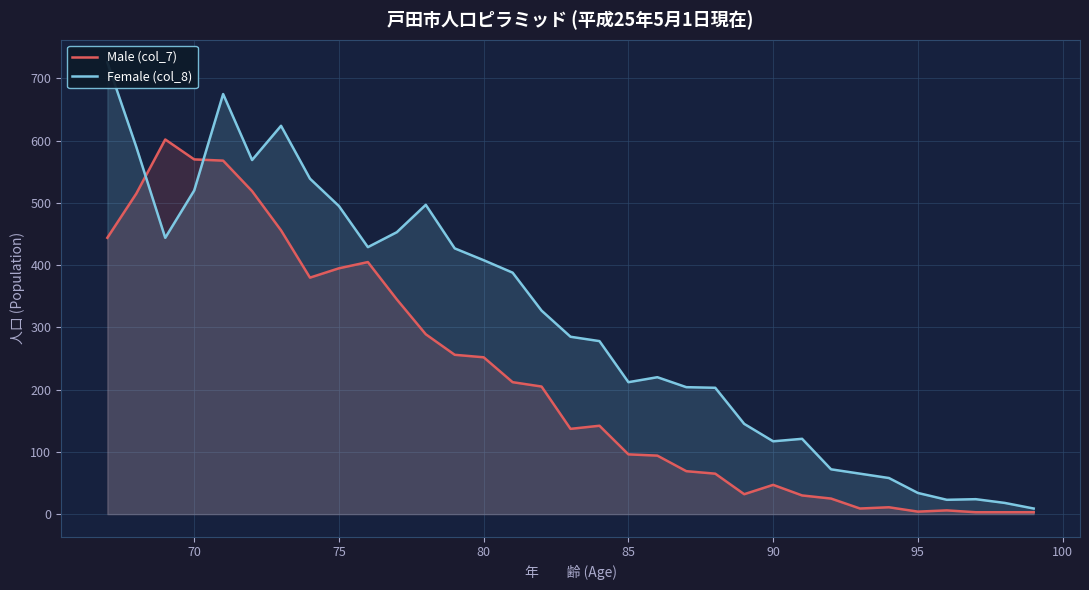

What is the average value of the Female (col_8) series?

309